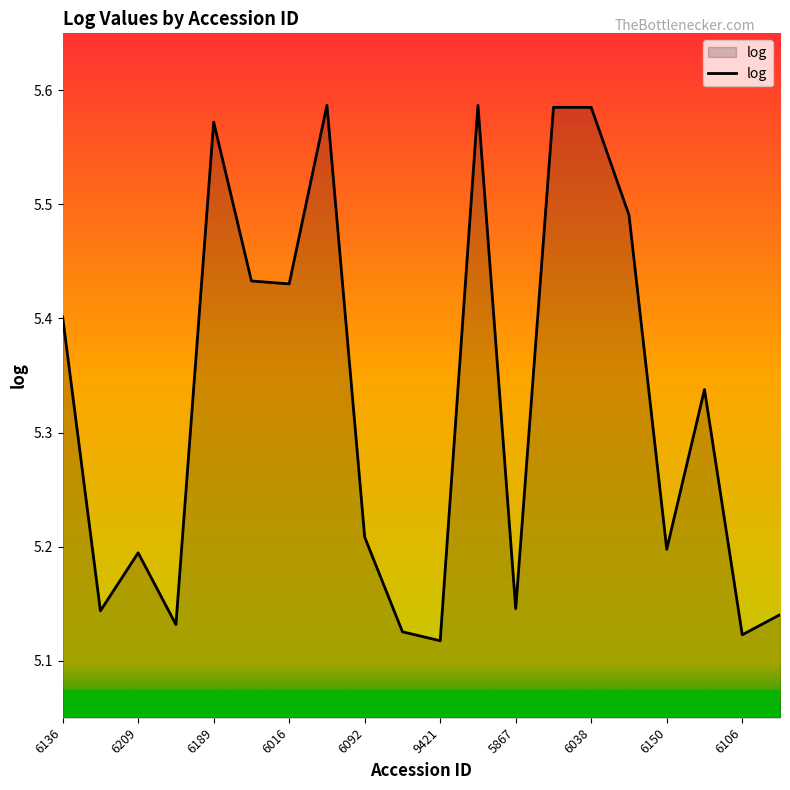

List the labels in order of value, smallest first.

9421, 6106, 6024, 997, 6255, 6148, 5867, 6209, 6150, 6092, 1002, 6136, 6016, 6040, 6034, 6189, 6038, 6041, 6154, 6036